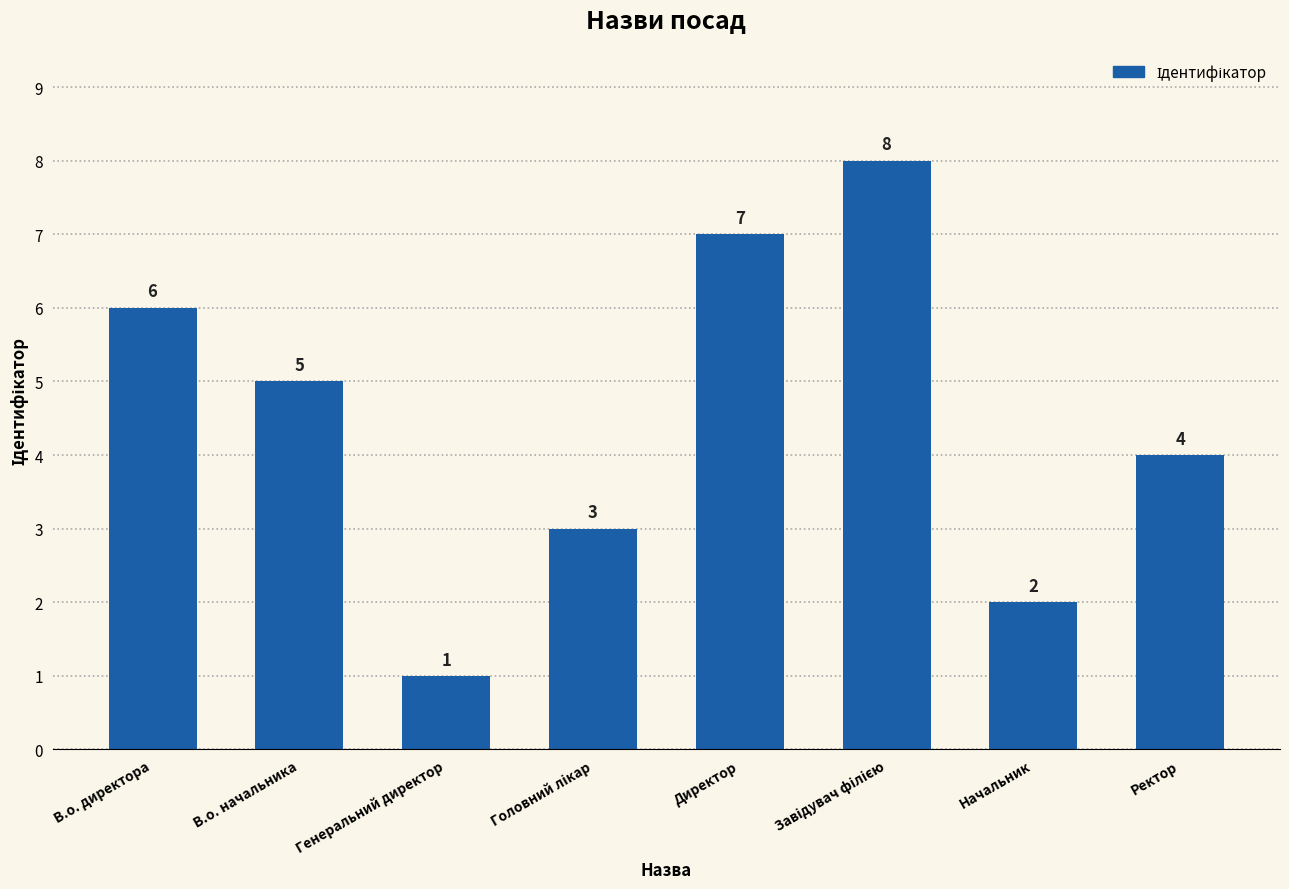

What is the label of the 7th bar from the right?

В.о. начальника